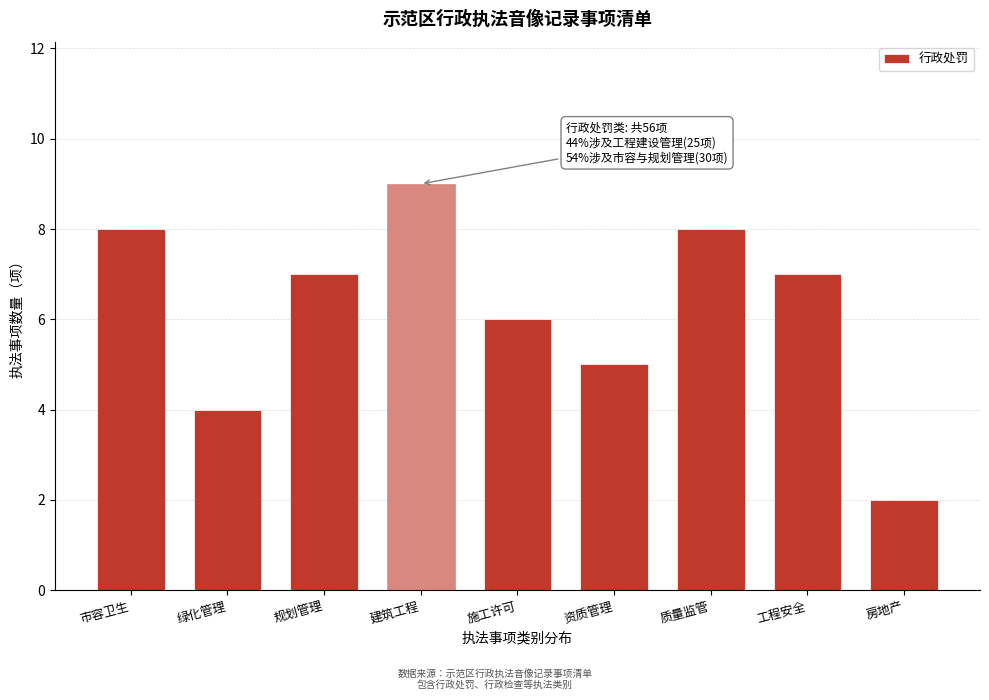

Reading left to right, transcribe all the data shown in this chart.

市容卫生=8	绿化管理=4	规划管理=7	建筑工程=9	施工许可=6	资质管理=5	质量监管=8	工程安全=7	房地产=2